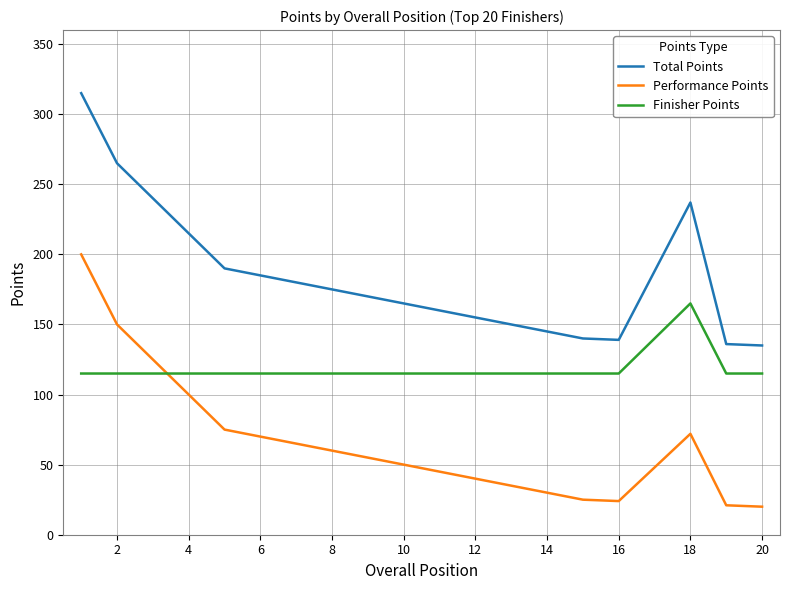

Is the value of Finisher Points at 2 greater than the value of Total Points at 2?

No